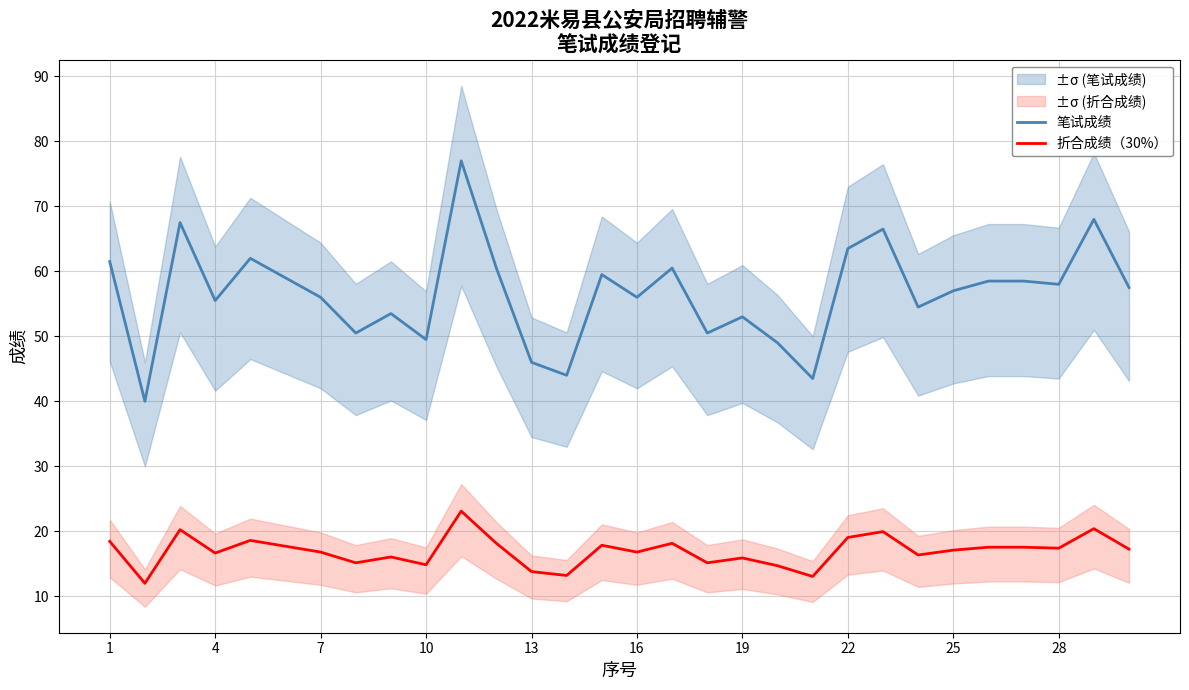

The value of 折合成绩（30%） at 1 is 18.4. True or false?

True